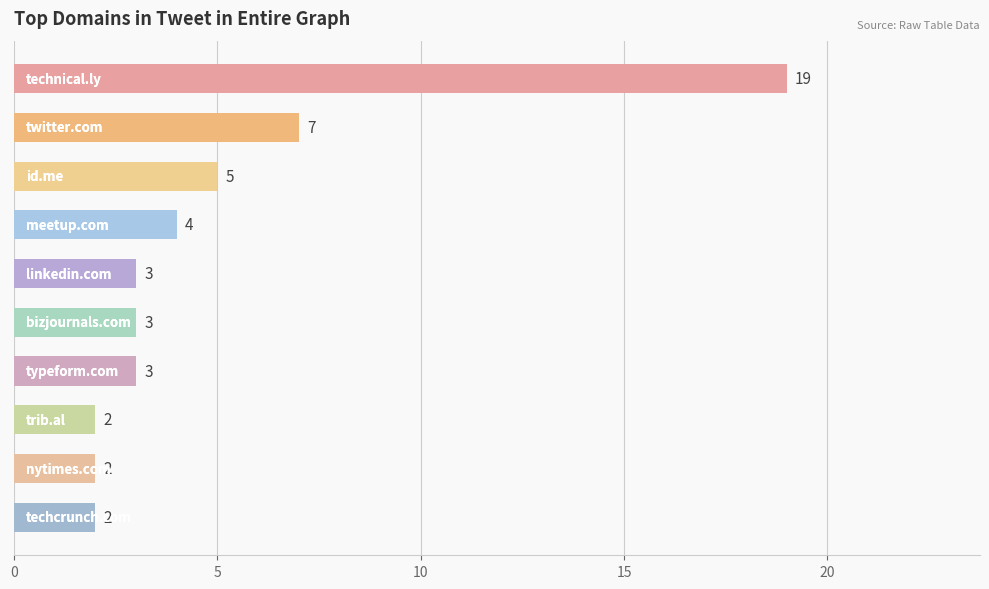

What is the difference between the second highest and minimum values?

5